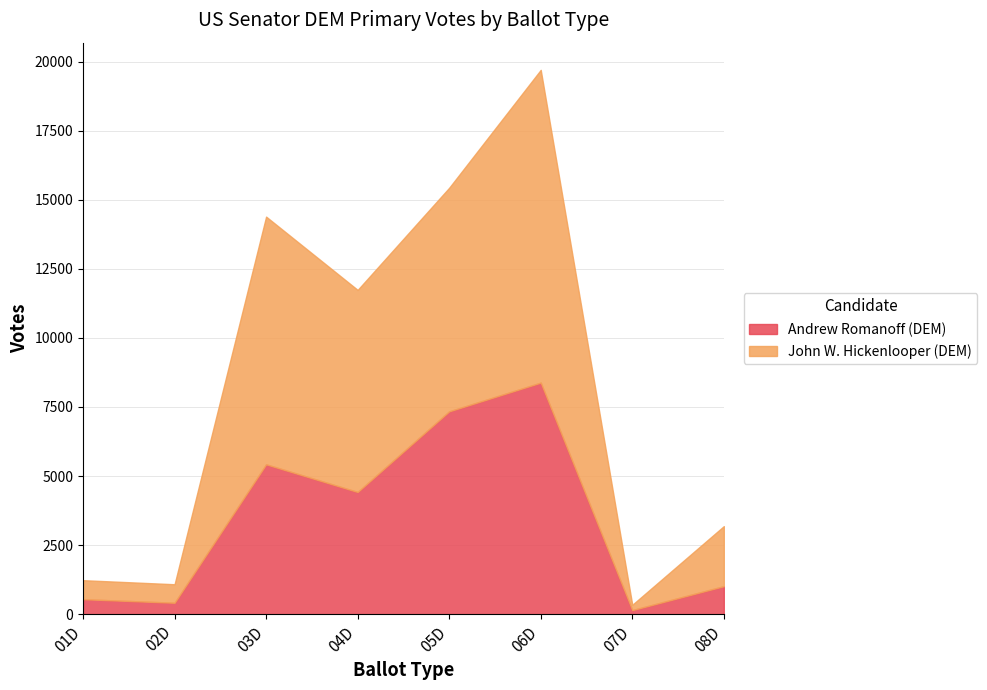

How many distinct data groups are displayed?

2